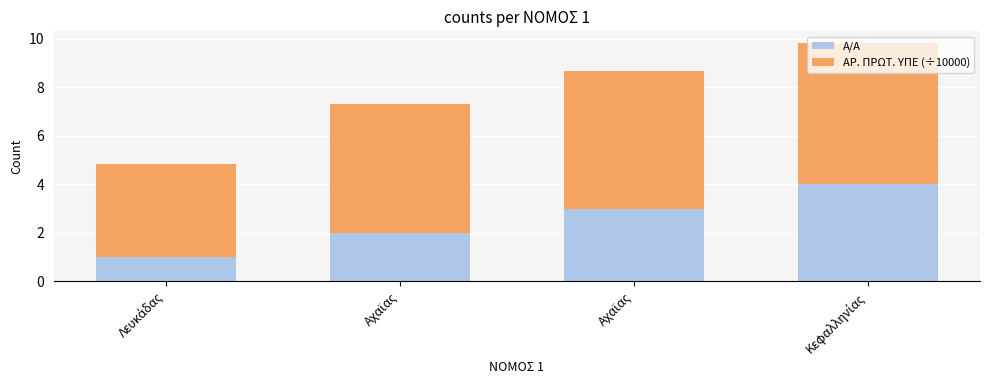

Which category has the lowest value in the Α/Α series?

Λευκάδας